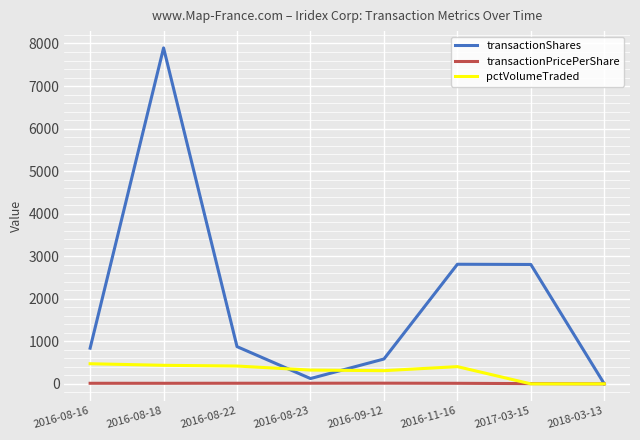

List the series in order of their peak value, highest first.

transactionShares, pctVolumeTraded, transactionPricePerShare